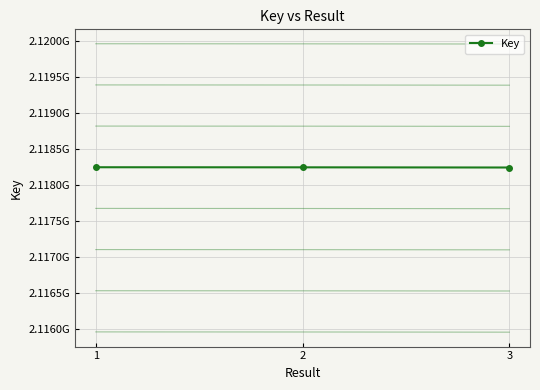

Reading left to right, list all the values displayed in this chart.

2118246556.3	2118245392.3	2118242890.3